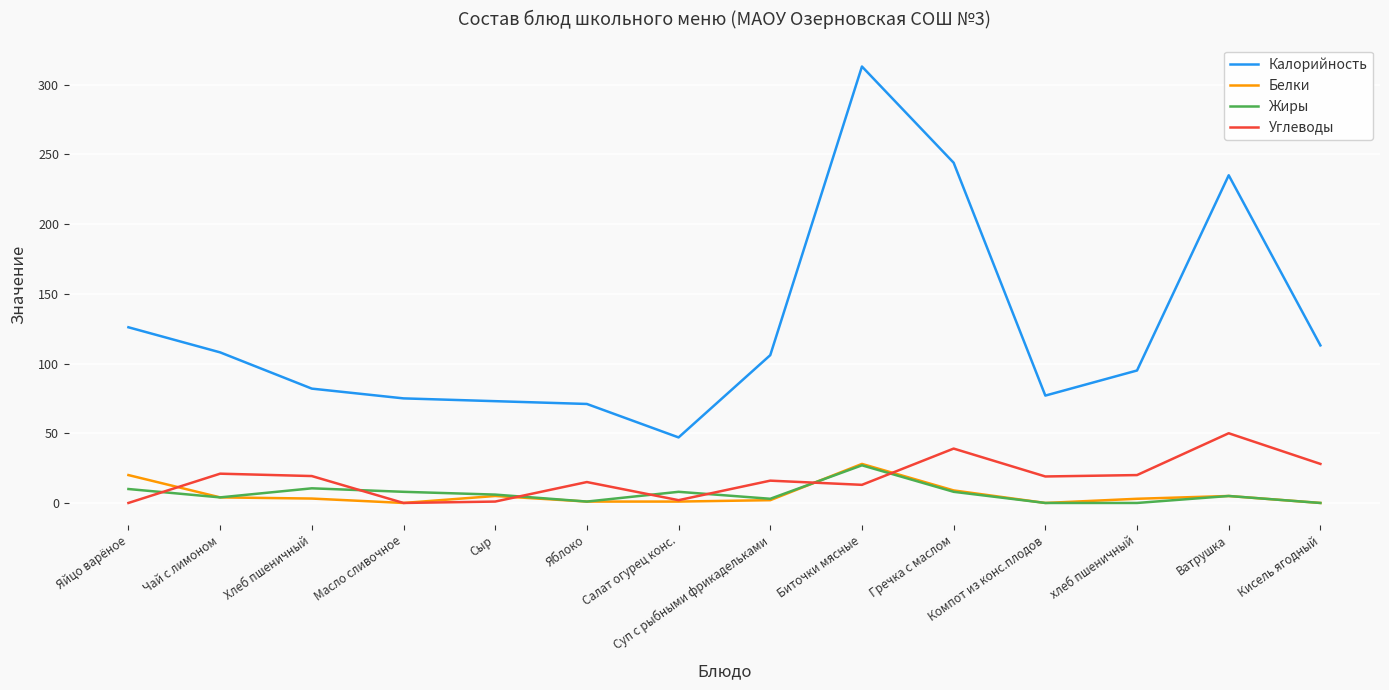

Between Чай с лимоном and Биточки мясные, which series saw the biggest shift?

Калорийность